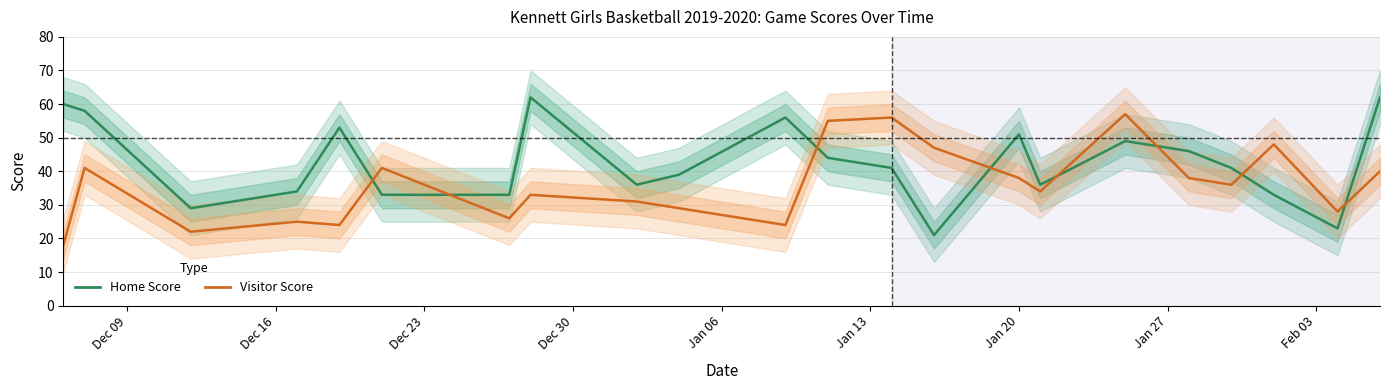

List the series in order of their peak value, highest first.

Home Score, Visitor Score